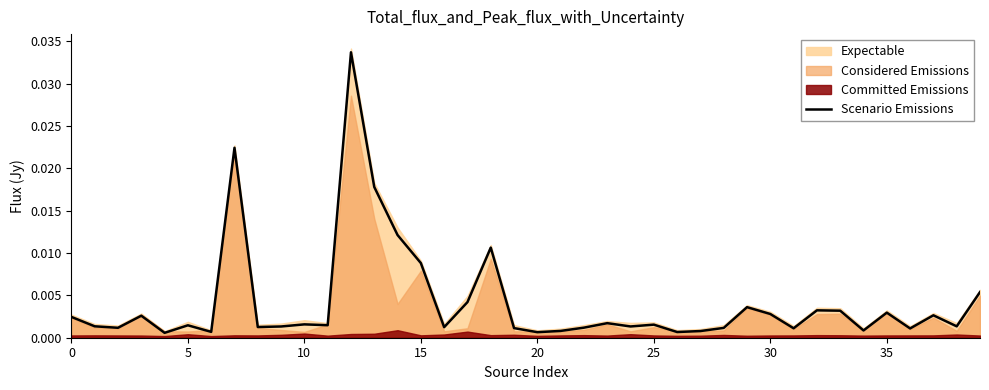

Does the chart display data point markers on the line(s)?

No